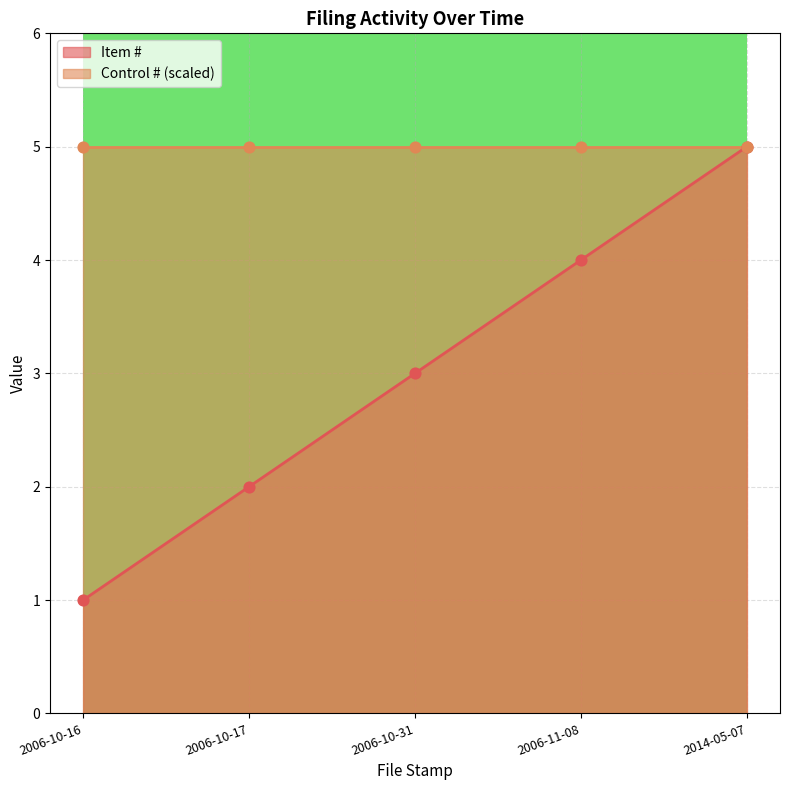

What is the change in value from 2006-10-16 to 2006-10-17?

+1